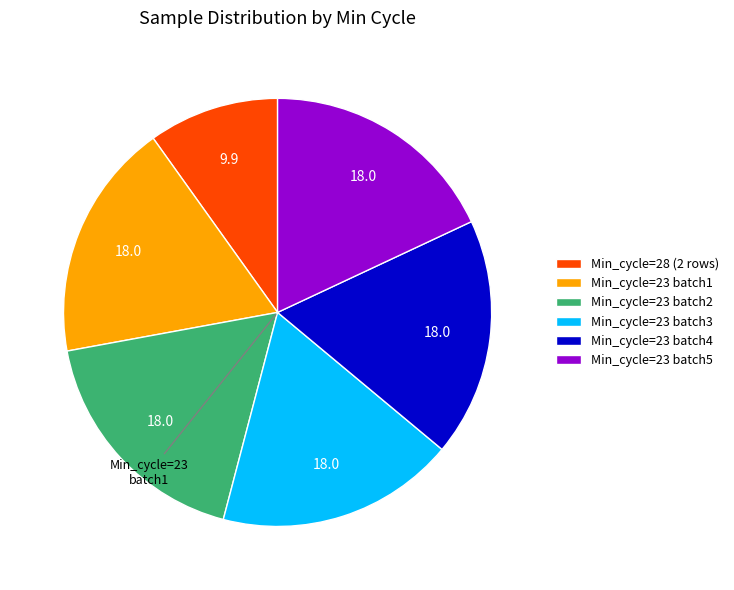

What is the ratio of the value at Min_cycle=23 batch1 to the value at Min_cycle=28 (2 rows)?

1.8